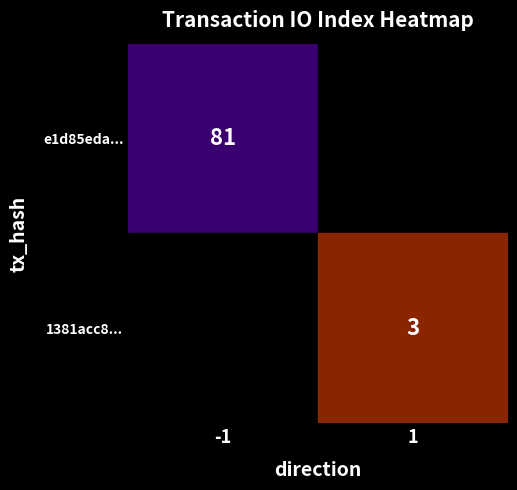

The 1381acc8... series shows 3 at 1. True or false?

True